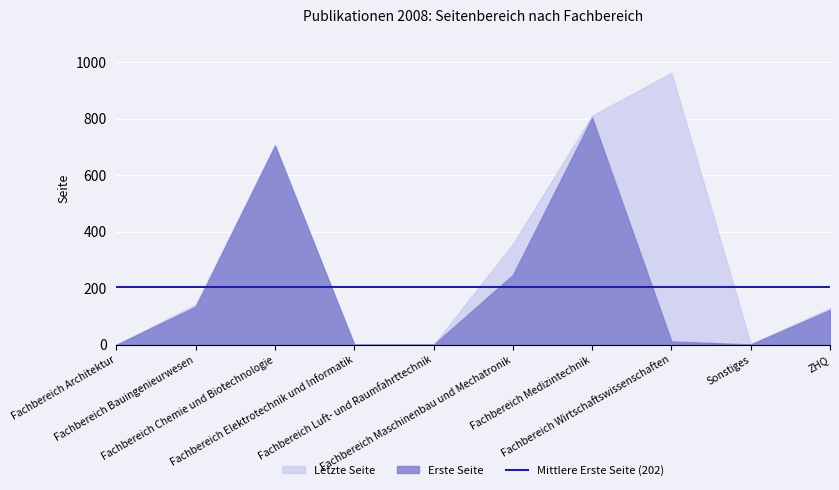

True or false: Erste Seite and Letzte Seite intersect in this chart.

False